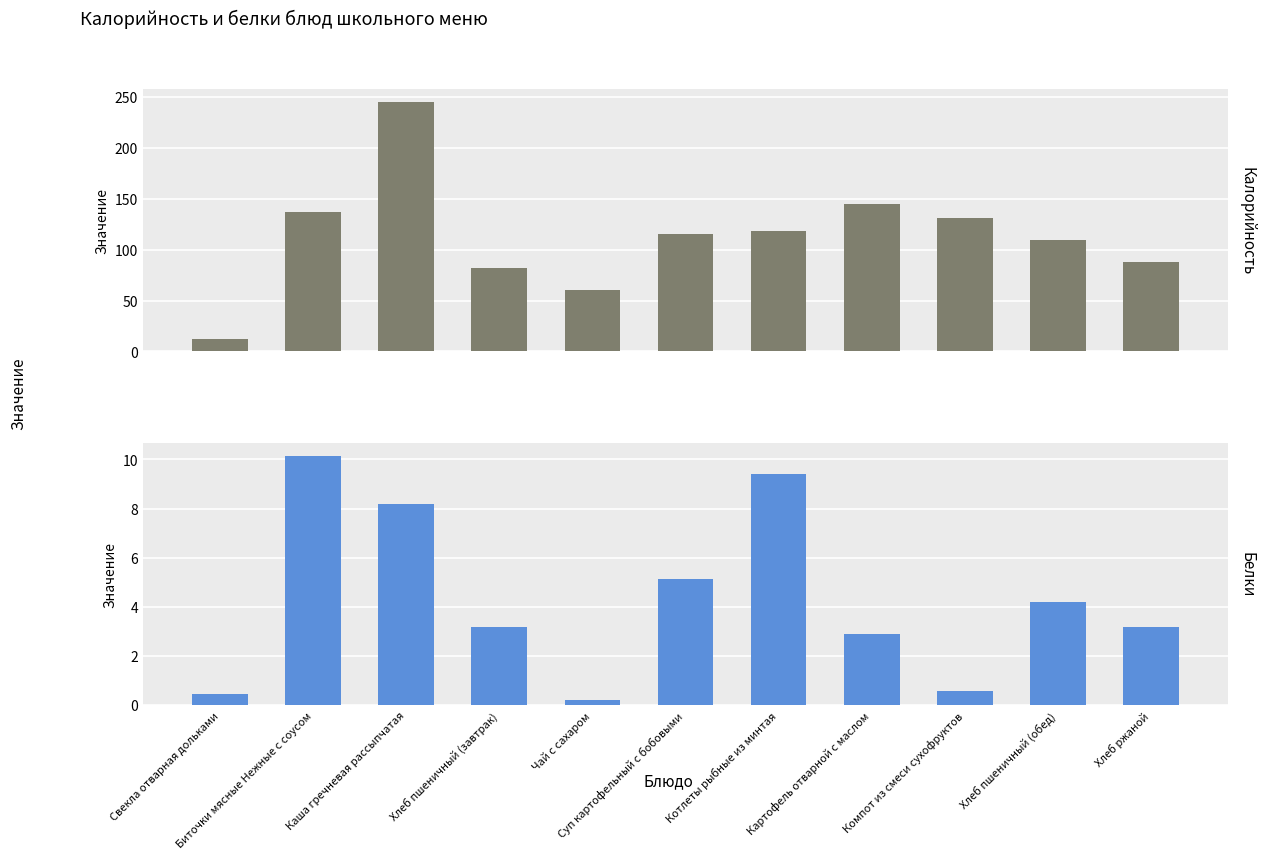

How many data points in Калорийность are less than 115?

5